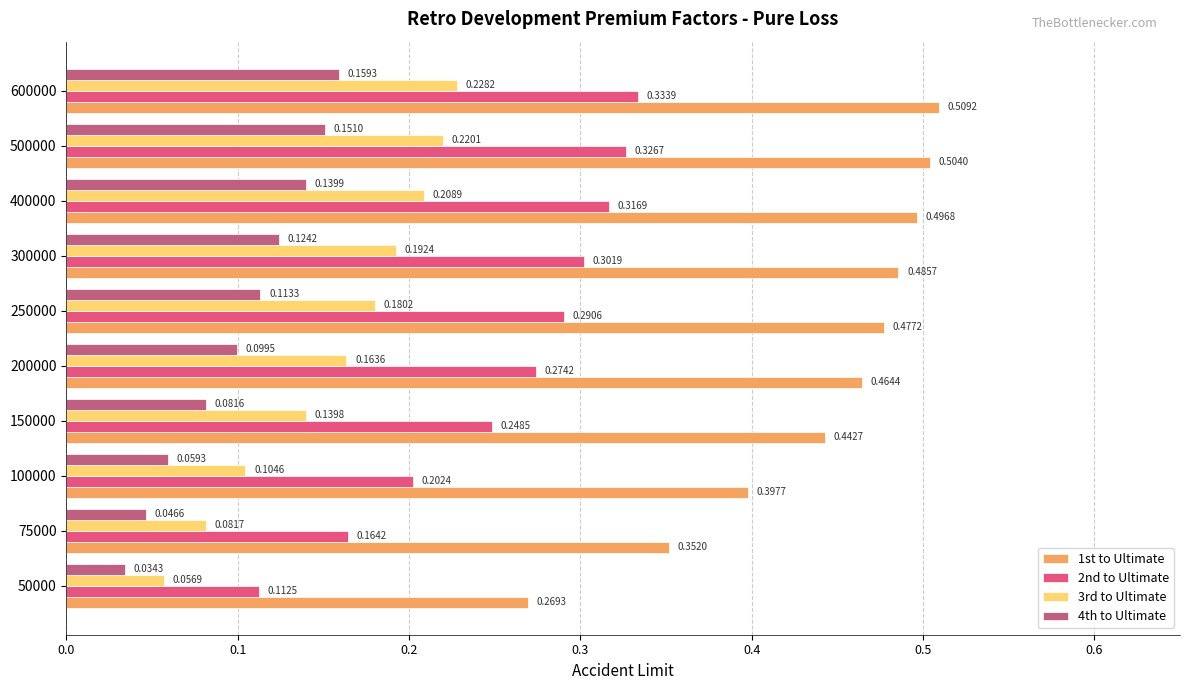

At how many categories does at least one series exceed 0?

10